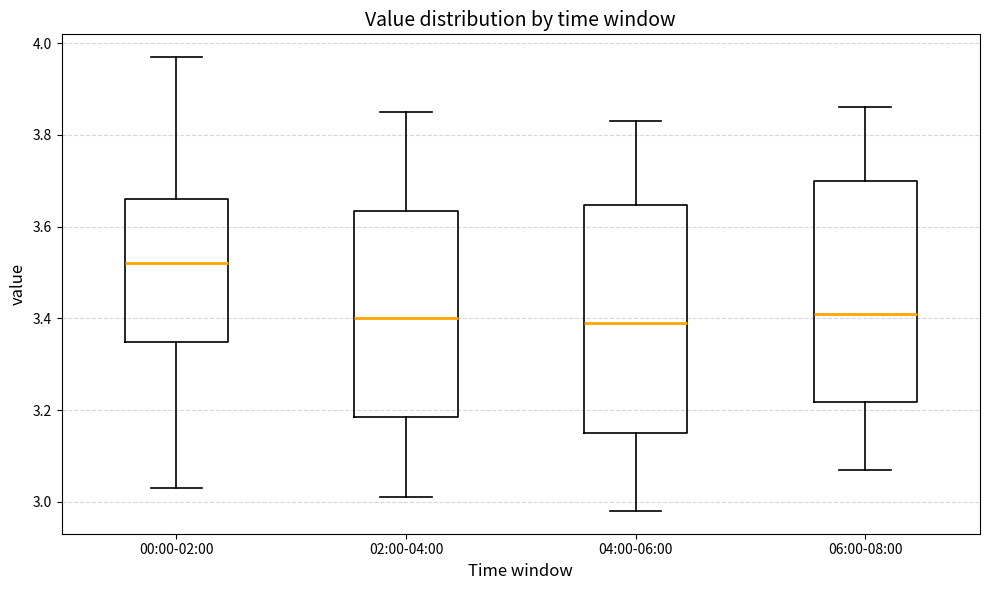

Where is the upper edge of the box for 00:00-02:00 on the y-axis? The values are not printed on the chart, so give them approximately, as read against the axis.

3.66